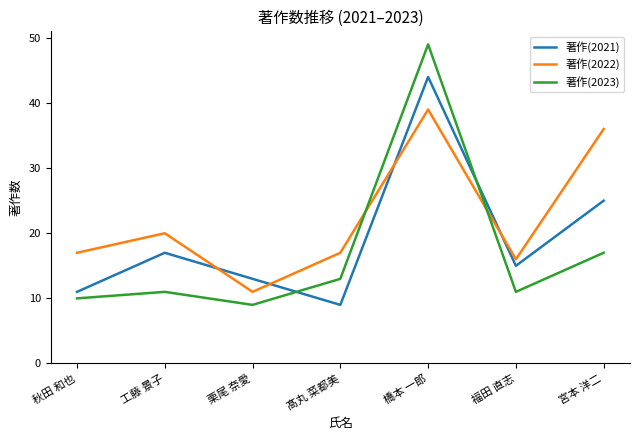

The 著作(2021) series shows 13 at 栗尾 奈愛. True or false?

True